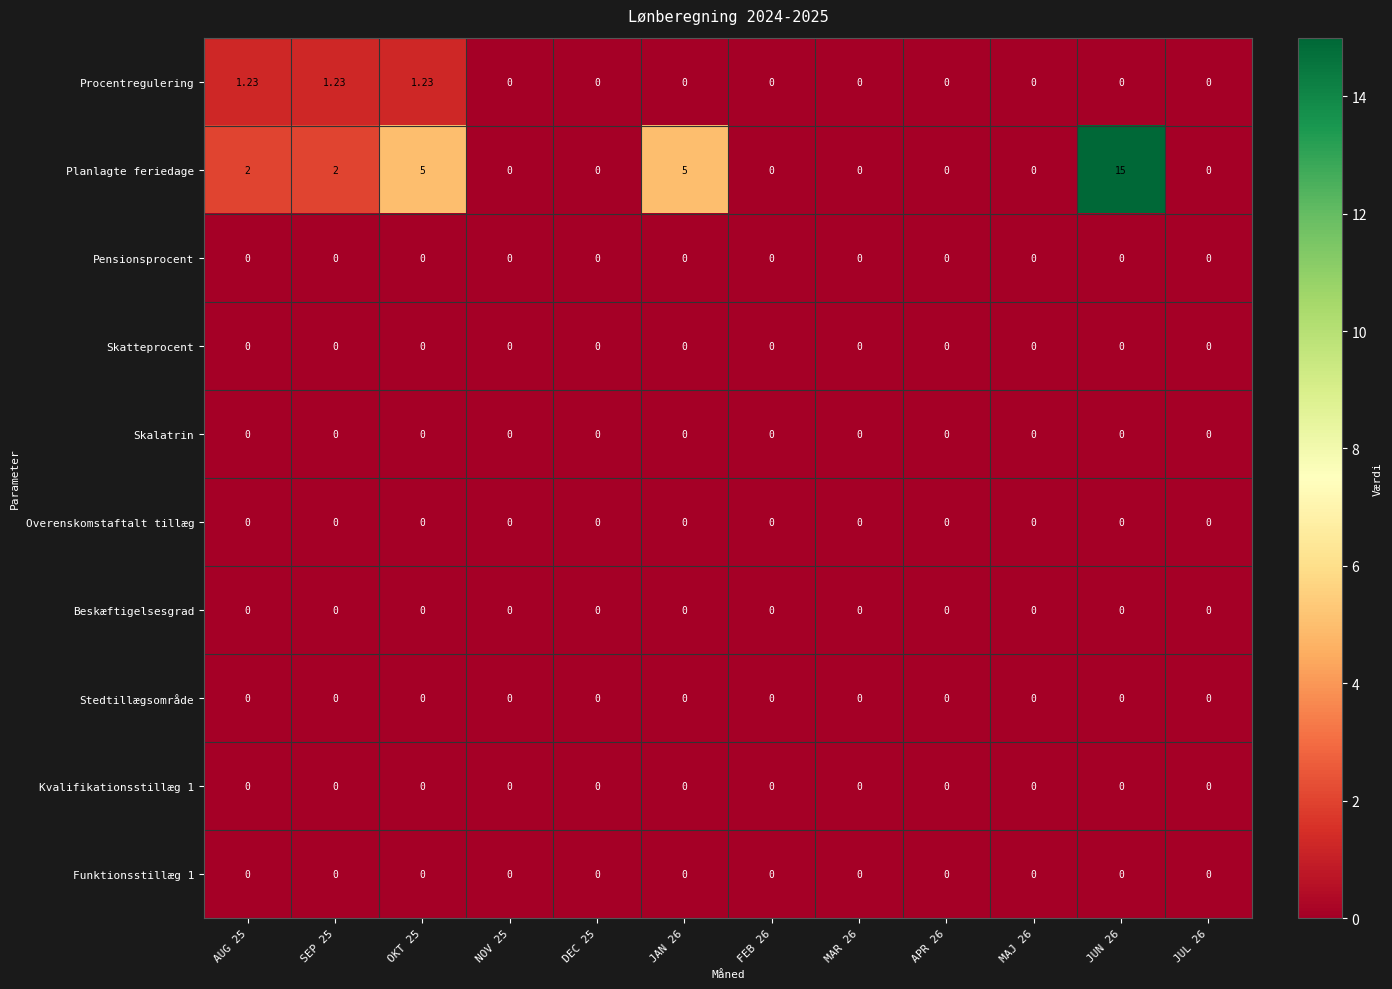

Which series has the largest total across all categories?

Planlagte feriedage